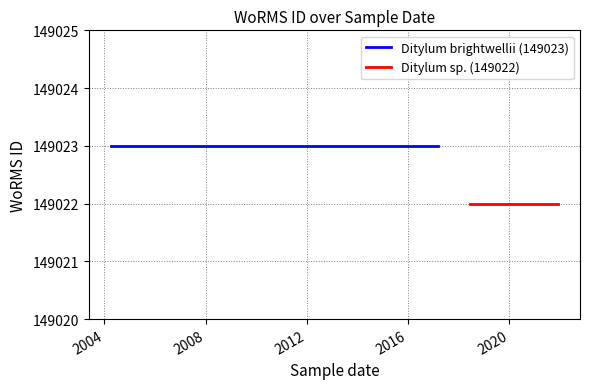

Rank the series by their average value, from highest to lowest.

Ditylum brightwellii (149023), Ditylum sp. (149022)